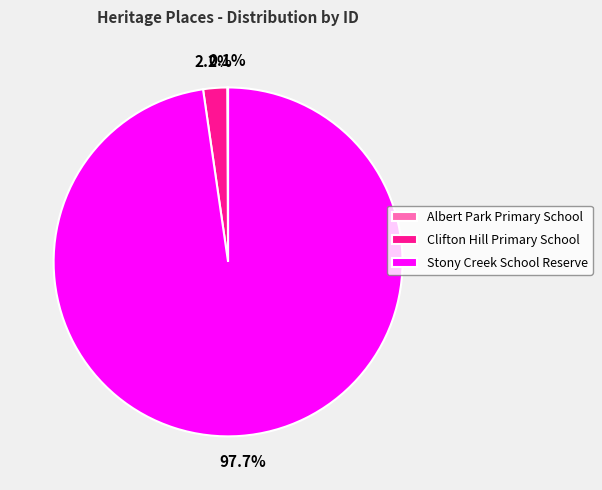

How much of the chart is everything except Stony Creek School Reserve?

2.3%